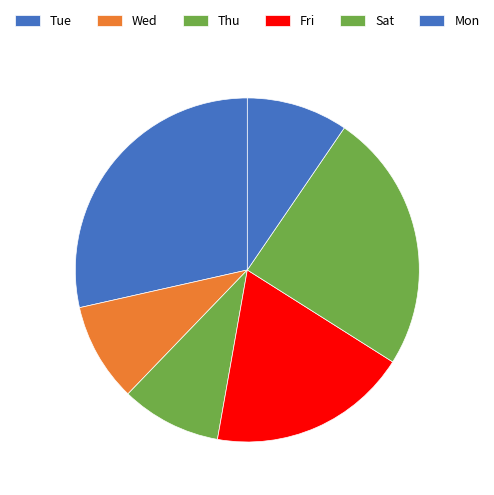

How many segments does this pie chart have?

6